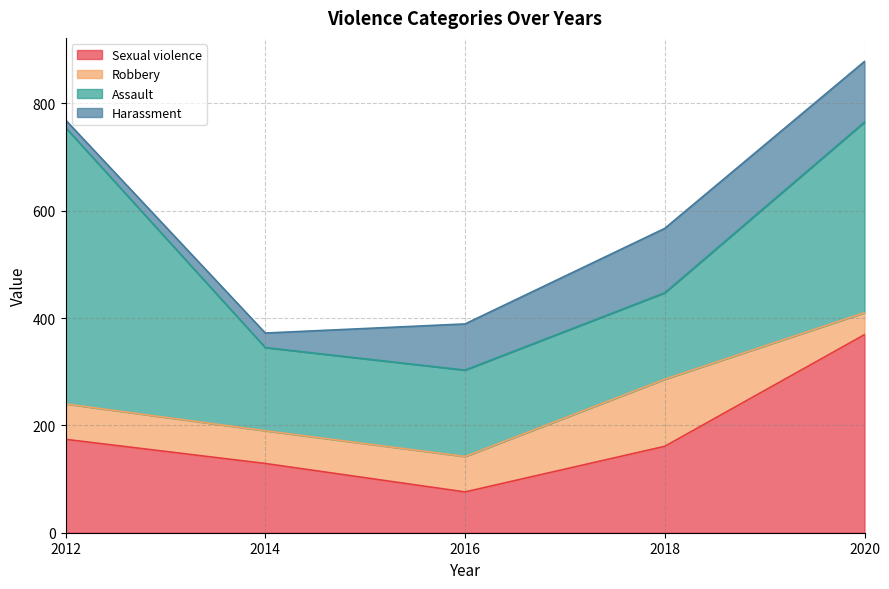

Between which two adjacent categories do Robbery and Harassment first intersect?

2014 and 2016